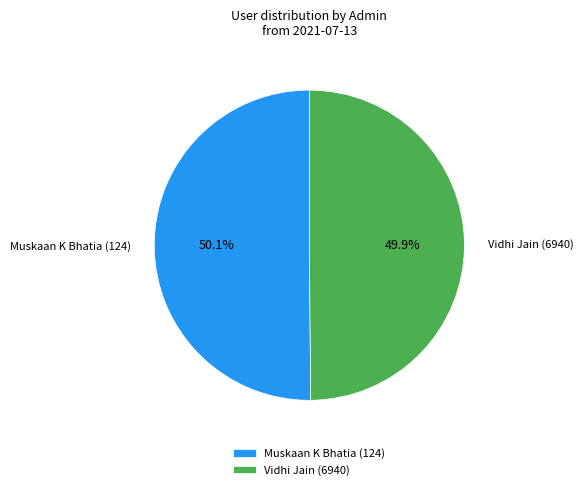

Approximately how many times larger is the value at Vidhi Jain (6940) compared to Muskaan K Bhatia (124)?

1.0